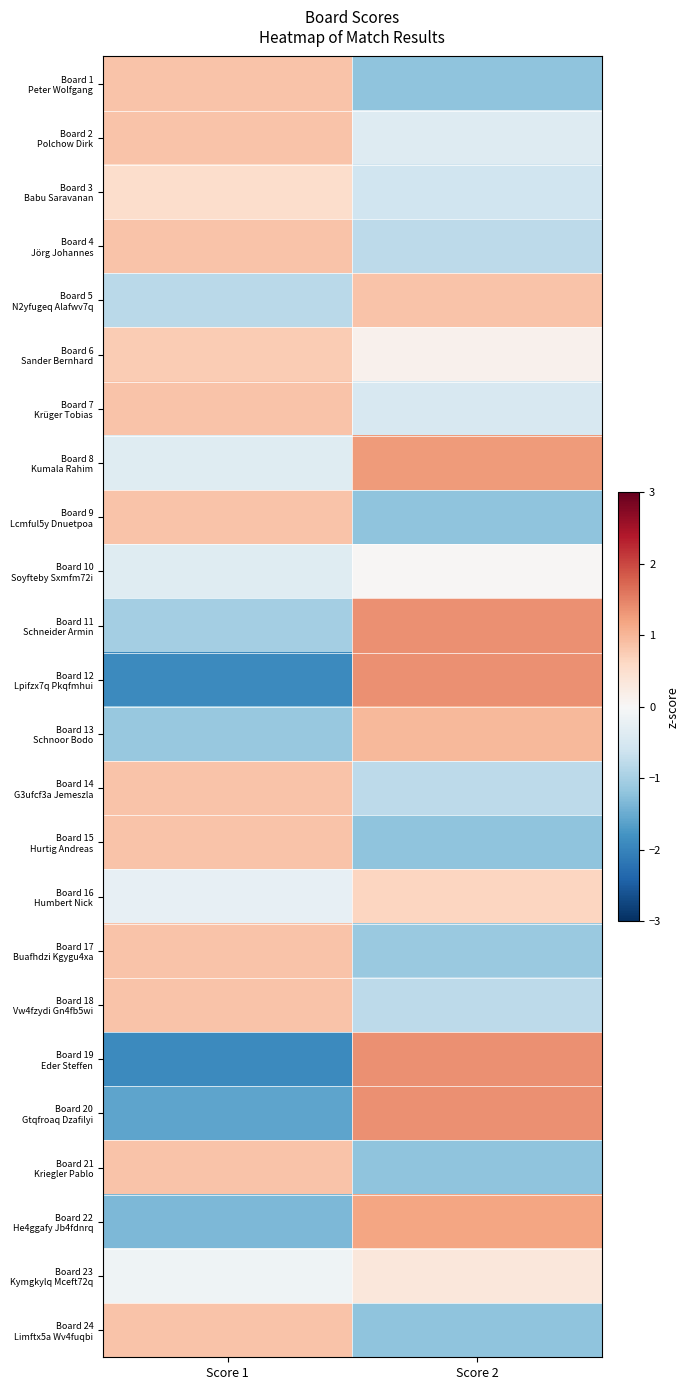

List the series in order of their peak value, lowest first.

Board 10 Soyfteby Sxmfm72i, Board 23 Kymgkylq Mceft72q, Board 3 Babu Saravanan, Board 16 Humbert Nick, Board 6 Sander Bernhard, Board 5 N2yfugeq Alafwv7q, Board 1 Peter Wolfgang, Board 2 Polchow Dirk, Board 4 Jörg Johannes, Board 7 Krüger Tobias, Board 9 Lcmful5y Dnuetpoa, Board 14 G3ufcf3a Jemeszla, Board 15 Hurtig Andreas, Board 17 Buafhdzi Kgygu4xa, Board 18 Vw4fzydi Gn4fb5wi, Board 21 Kriegler Pablo, Board 24 Limftx5a Wv4fuqbi, Board 13 Schnoor Bodo, Board 22 He4ggafy Jb4fdnrq, Board 8 Kumala Rahim, Board 11 Schneider Armin, Board 12 Lpifzx7q Pkqfmhui, Board 19 Eder Steffen, Board 20 Gtqfroaq Dzafilyi